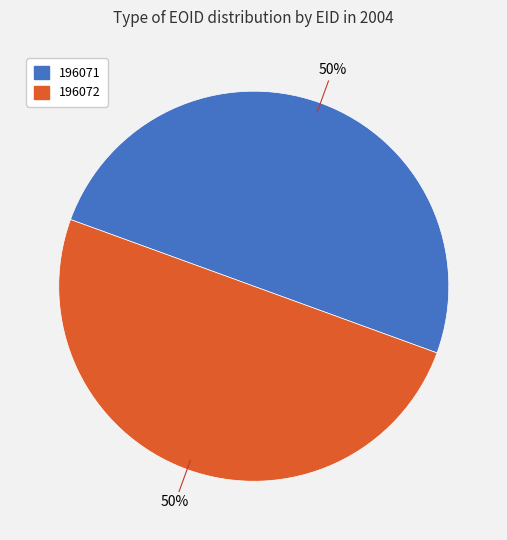

Is it true that 196071 is 38% of the pie?

False